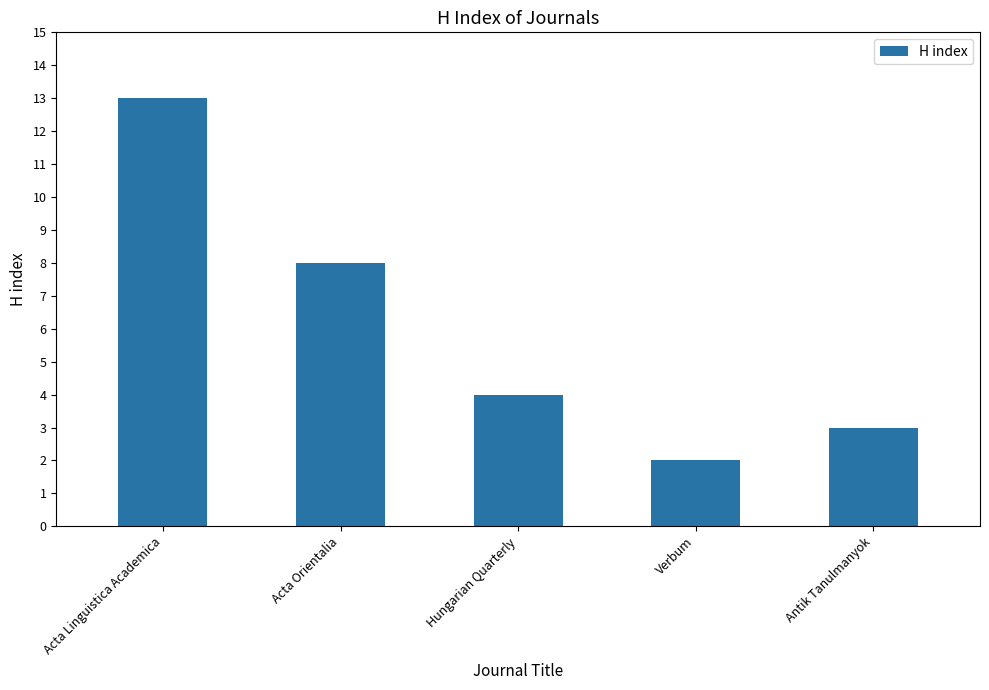

How many values are below 4?

2